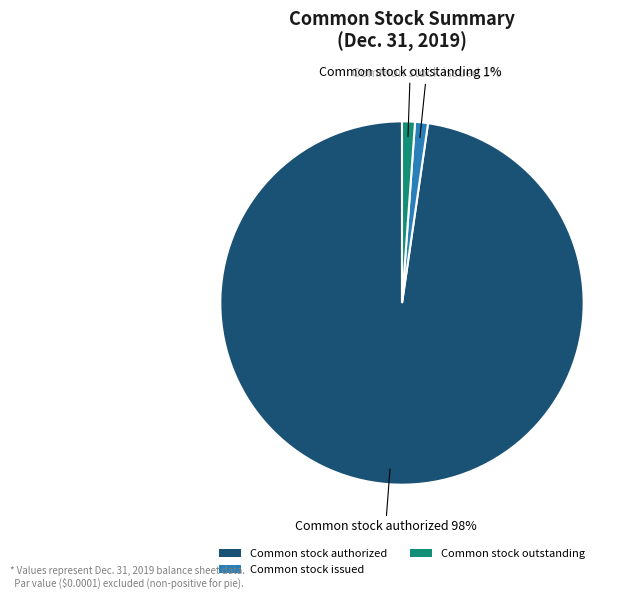

To the nearest percent, what is the difference between the Common stock outstanding and Common stock authorized slice percentages?

97%